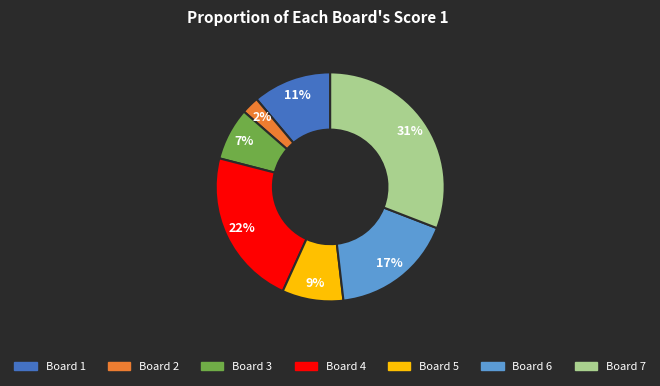

To the nearest percent, what is the average slice percentage?

14%